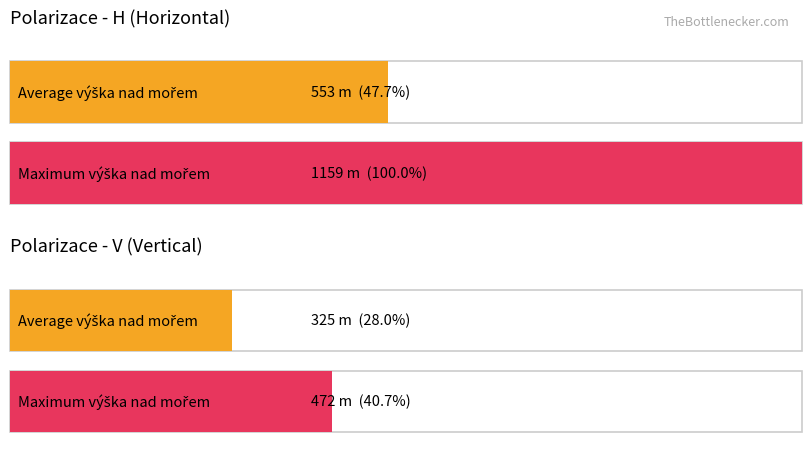

List the series in order of their overall mean, lowest first.

Average utilization, Maximum utilization